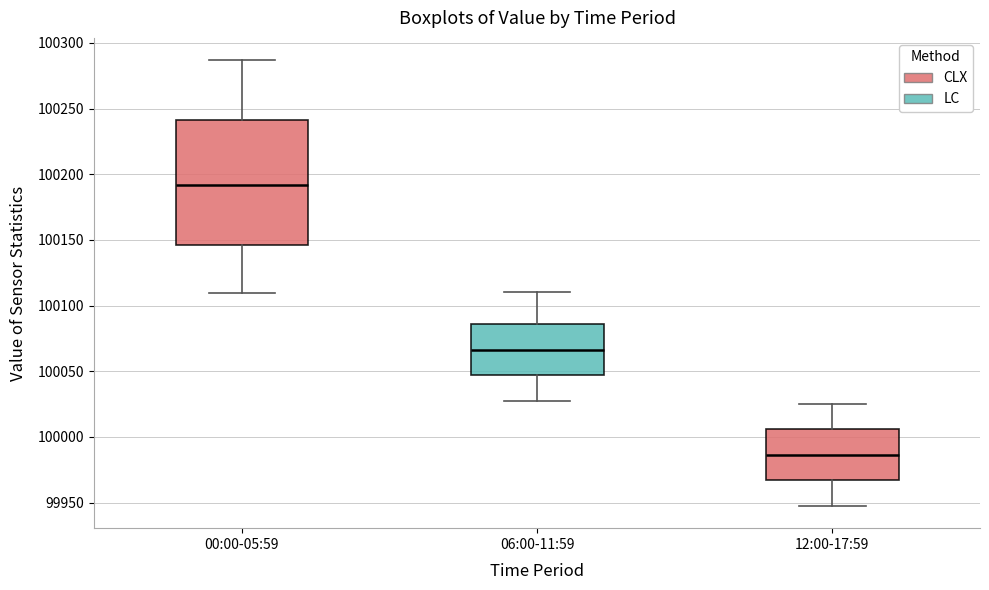

Reading left to right, transcribe this box plot: for each box, give where its median line is, the range the box spans, and where its two whiskers end, as read against the y-axis. The values are not printed on the chart, so give them approximately, as read against the axis.

00:00-05:59: median 100190, box 100145 to 100240, whiskers 100110 to 100285
06:00-11:59: median 100065, box 100045 to 100085, whiskers 100030 to 100110
12:00-17:59: median 99985, box 99965 to 100005, whiskers 99950 to 100025